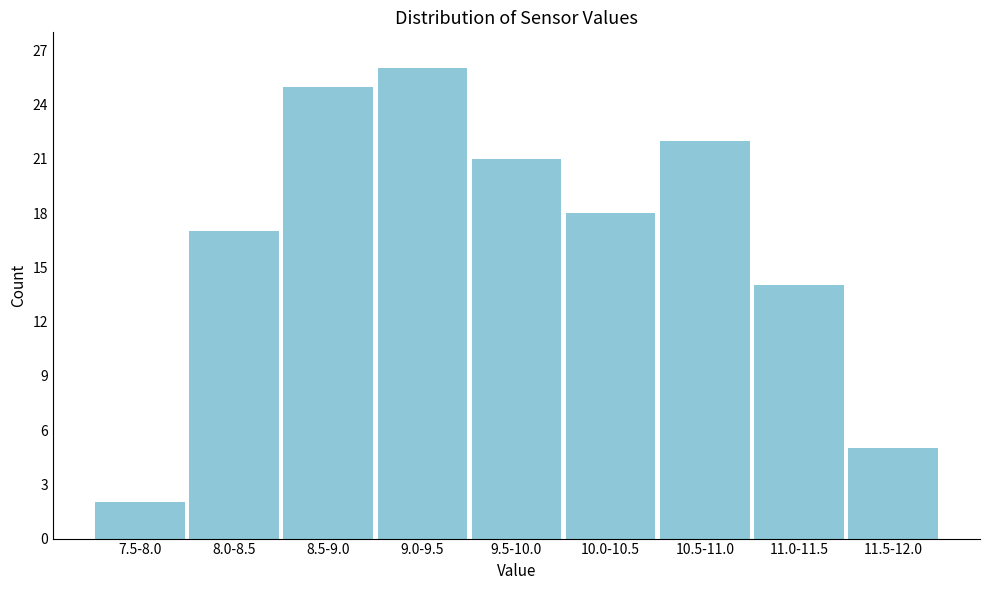

Reading right to left, extract all data points from this chart.

5	14	22	18	21	26	25	17	2